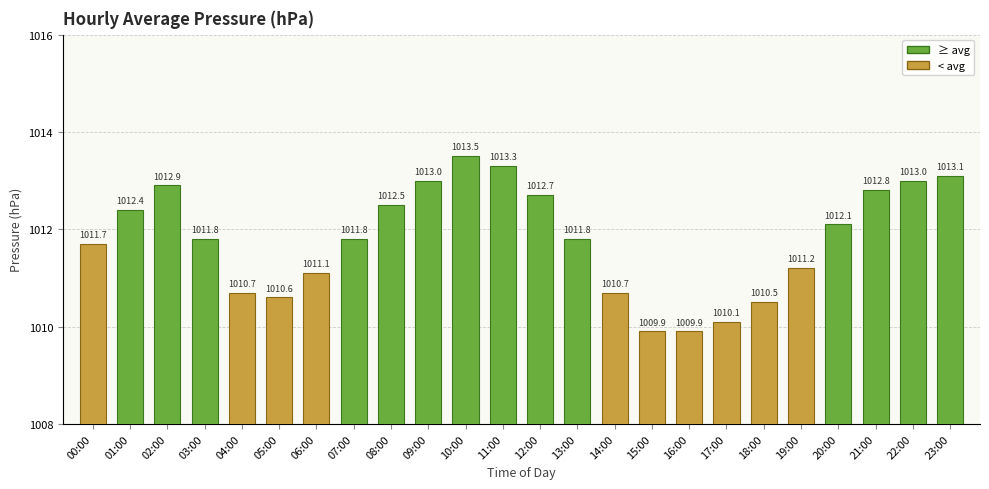

At which category does the chart reach its peak across all series?

10:00